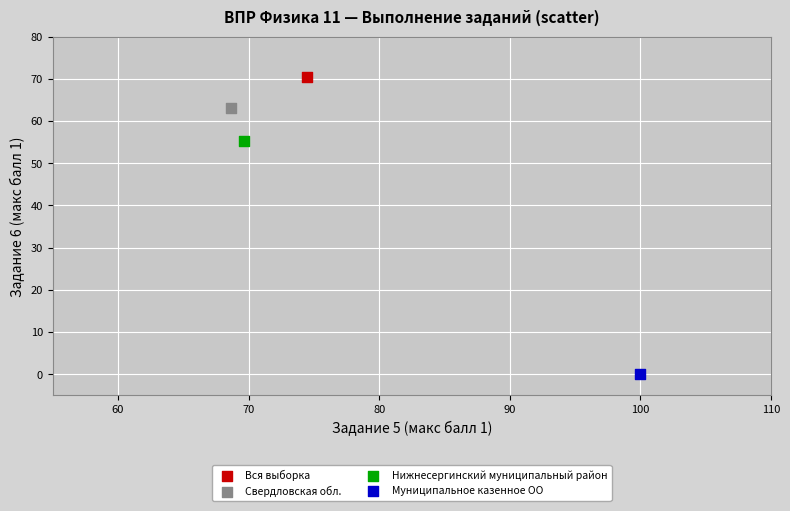

What are all the series names shown in the legend?

Вся выборка, Свердловская обл., Нижнесергинский муниципальный район, Муниципальное казенное ОО